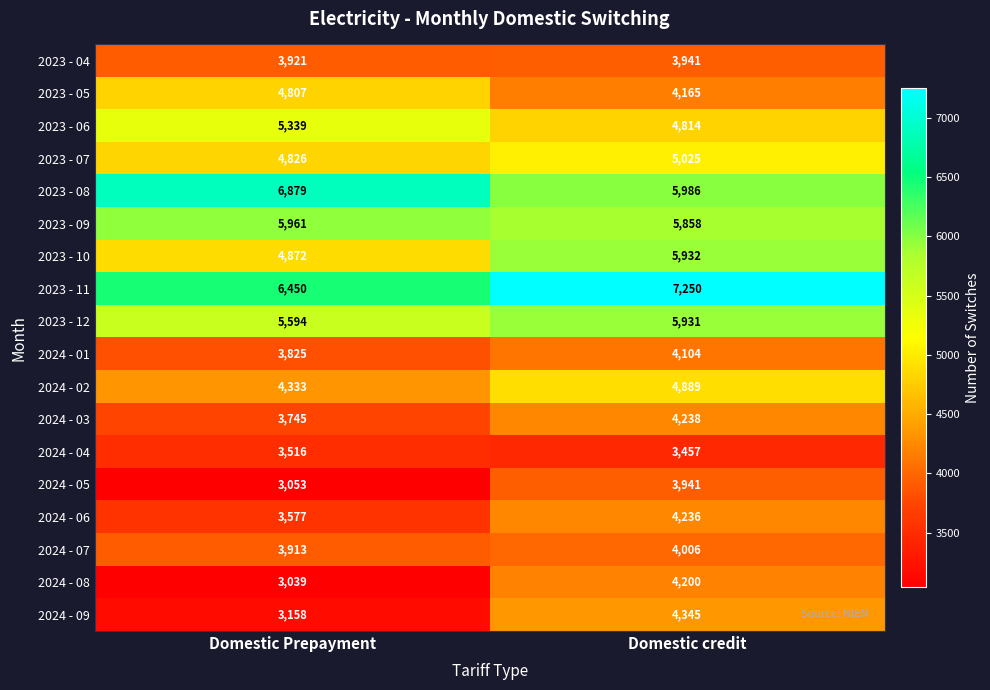

Where is 2024 - 01 nearest to the value 3964?

Domestic Prepayment